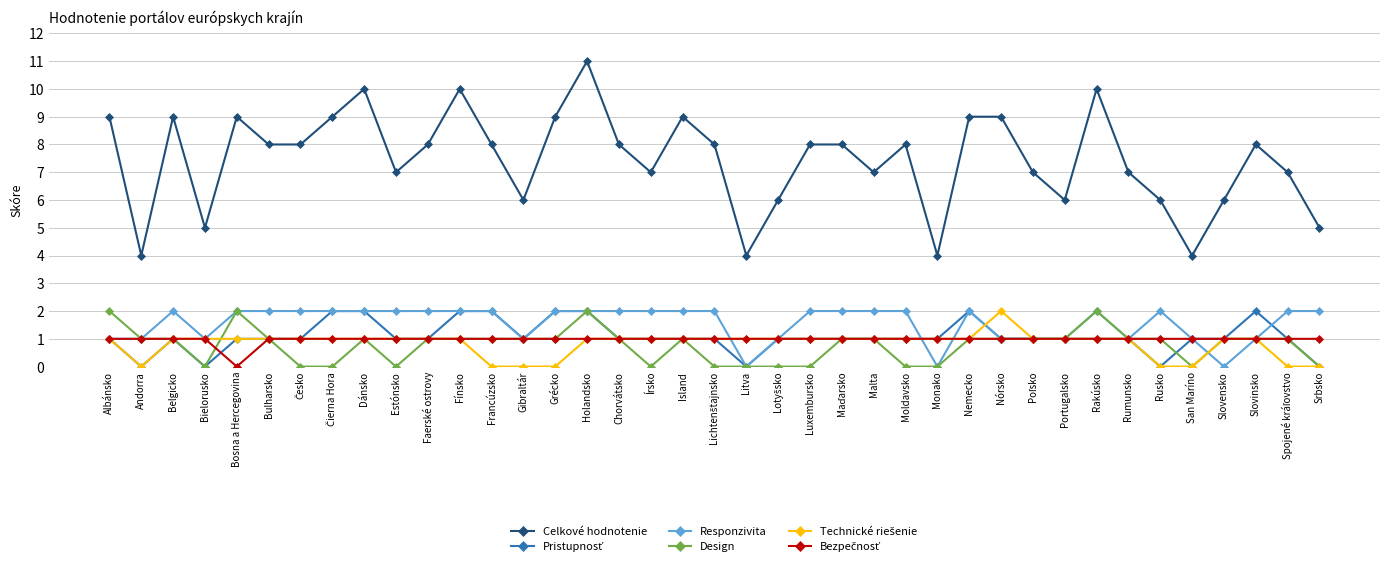

What is the minimum value for Celkové hodnotenie?

4